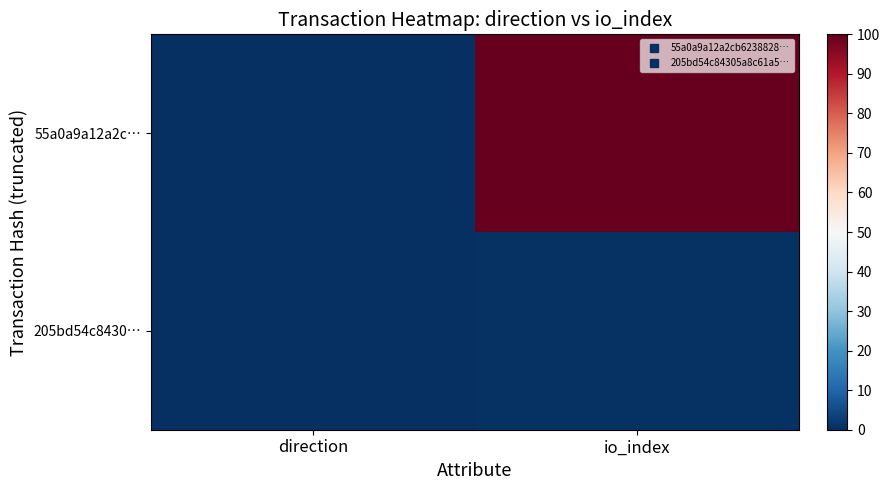

Reading left to right, what are all the values shown in this chart?

55a0a9a12a2c…: direction=0.0	io_index=100.0
205bd54c8430…: direction=0.0	io_index=0.5